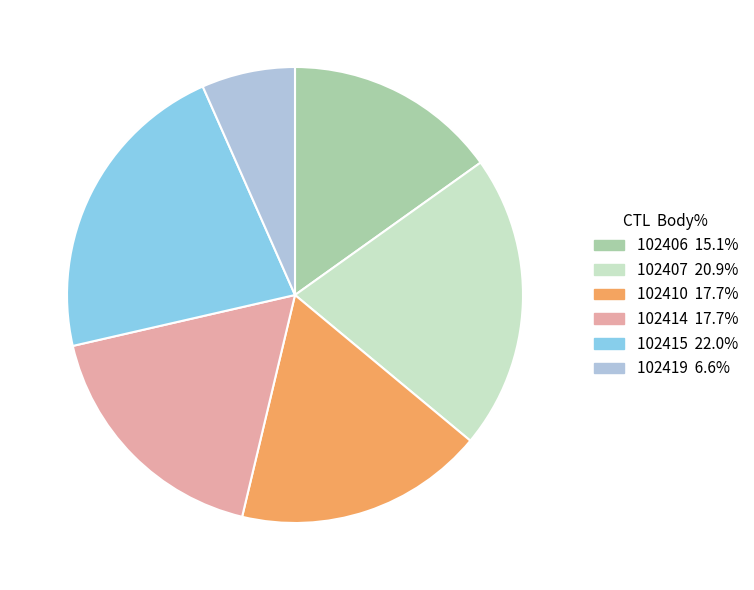

What is the ratio of the value at 102414 to the value at 102415?

0.8